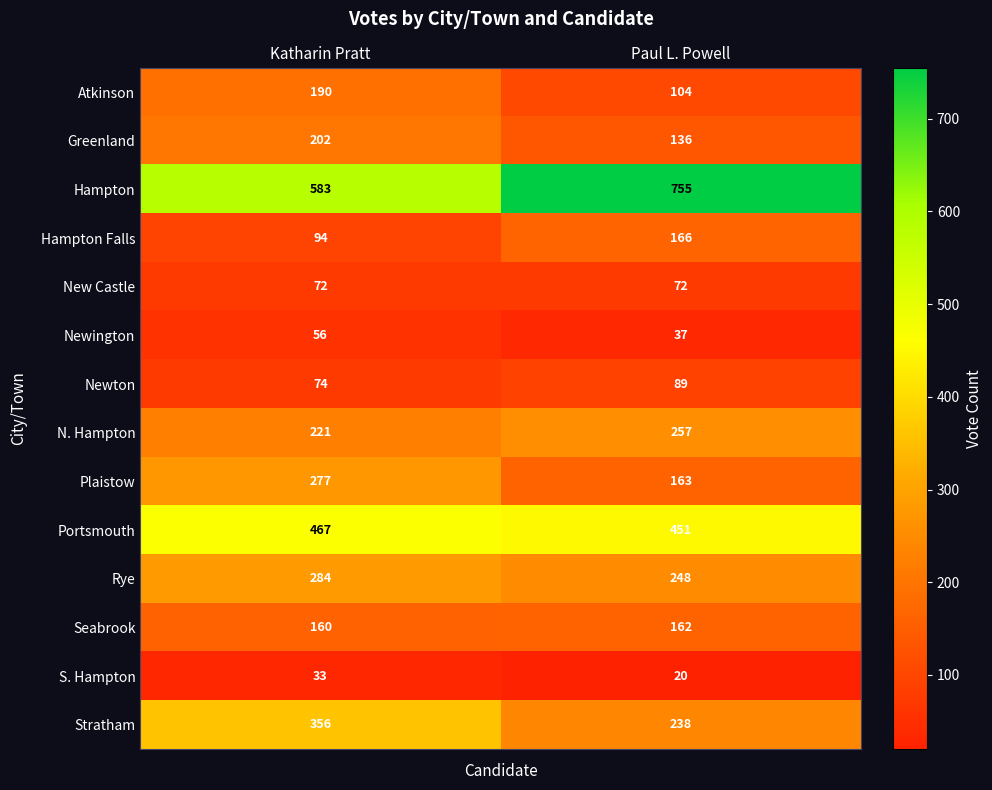

Reading left to right, extract all data points from this chart.

Atkinson: Katharin Pratt=190	Paul L. Powell=104
Greenland: Katharin Pratt=202	Paul L. Powell=136
Hampton: Katharin Pratt=583	Paul L. Powell=755
Hampton Falls: Katharin Pratt=94	Paul L. Powell=166
New Castle: Katharin Pratt=72	Paul L. Powell=72
Newington: Katharin Pratt=56	Paul L. Powell=37
Newton: Katharin Pratt=74	Paul L. Powell=89
N. Hampton: Katharin Pratt=221	Paul L. Powell=257
Plaistow: Katharin Pratt=277	Paul L. Powell=163
Portsmouth: Katharin Pratt=467	Paul L. Powell=451
Rye: Katharin Pratt=284	Paul L. Powell=248
Seabrook: Katharin Pratt=160	Paul L. Powell=162
S. Hampton: Katharin Pratt=33	Paul L. Powell=20
Stratham: Katharin Pratt=356	Paul L. Powell=238